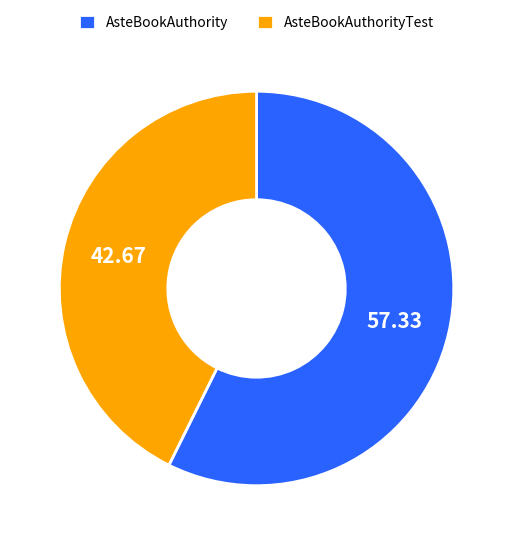

Is it true that AsteBookAuthorityTest is 35% of the pie?

False